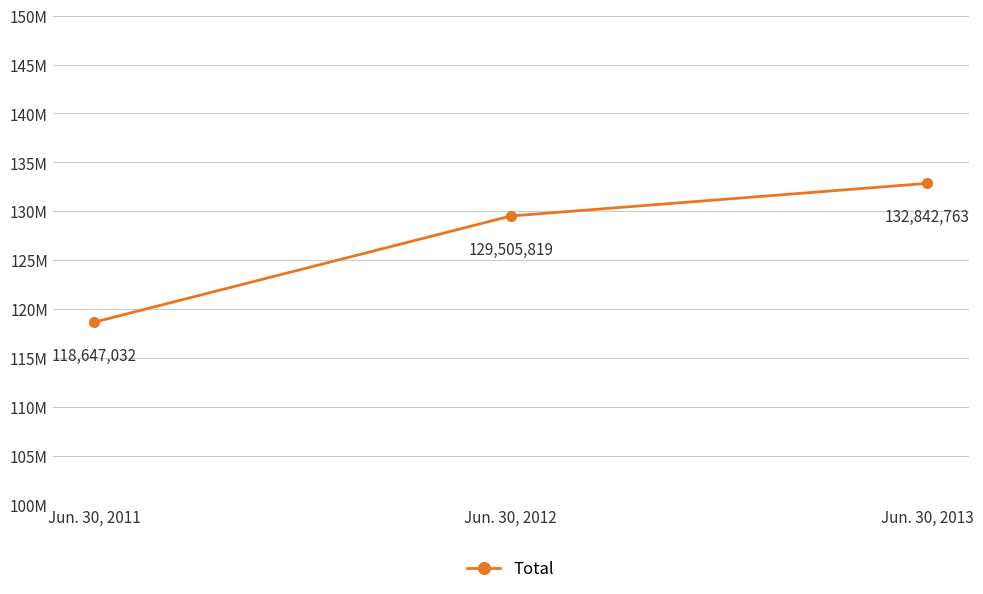

Is this an area chart (filled region under the line)?

No